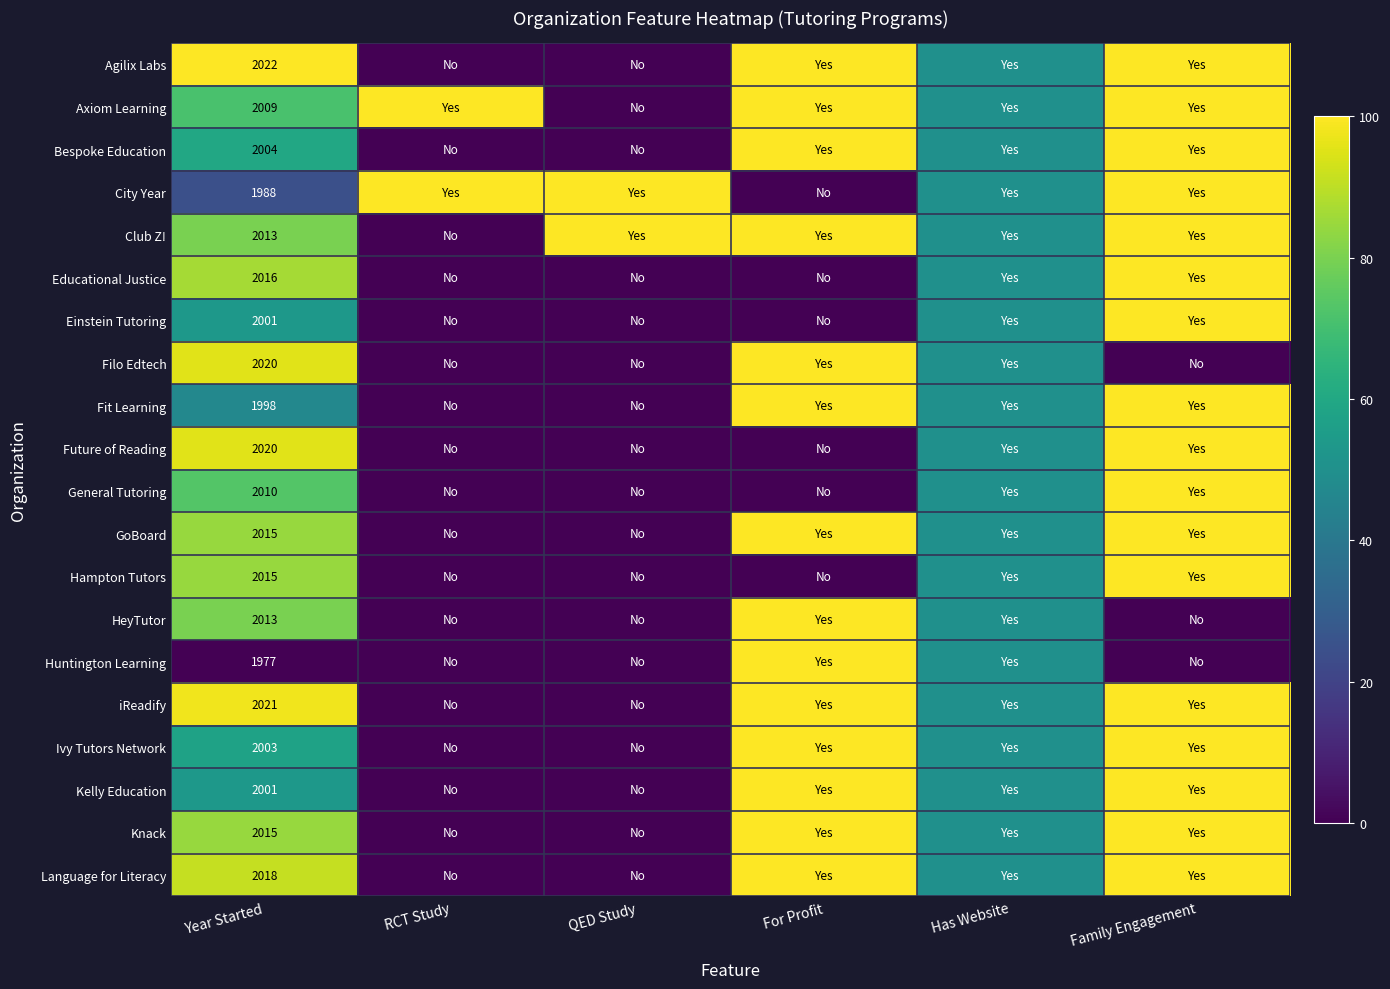

The value of Filo Edtech at Year Started is 3339. True or false?

False